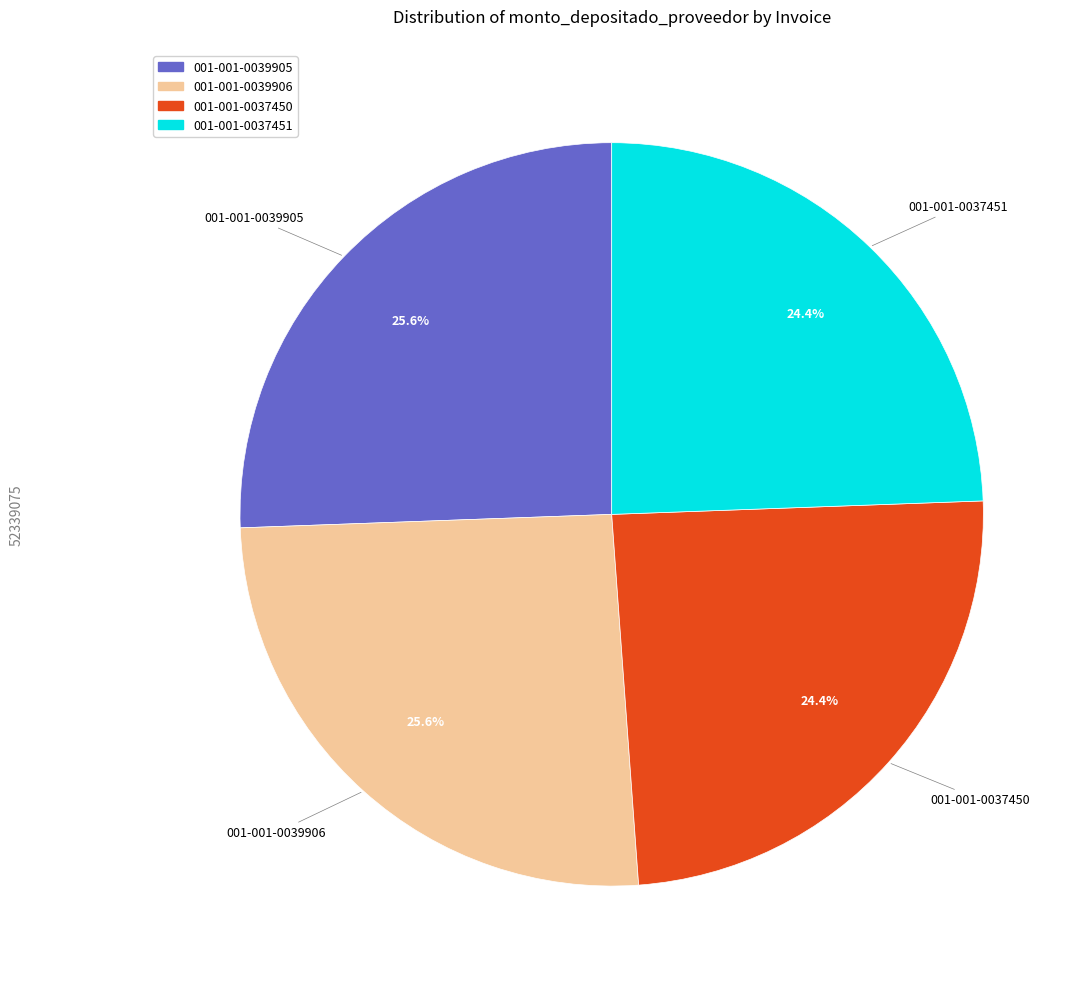

Do 001-001-0039906 and 001-001-0039905 together represent more than half of the pie?

Yes